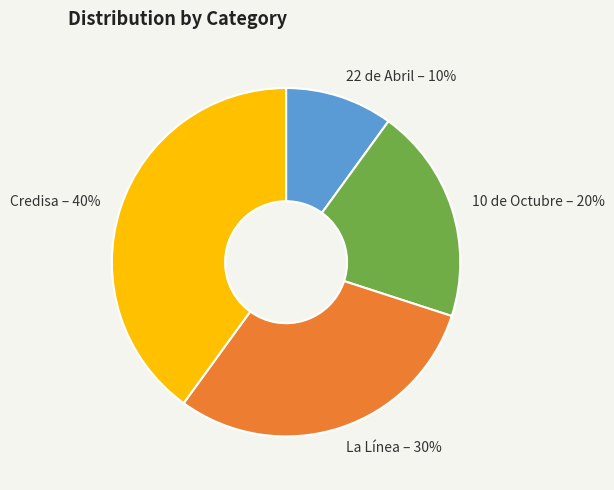

What is the smallest slice in the pie chart?

22 de Abril